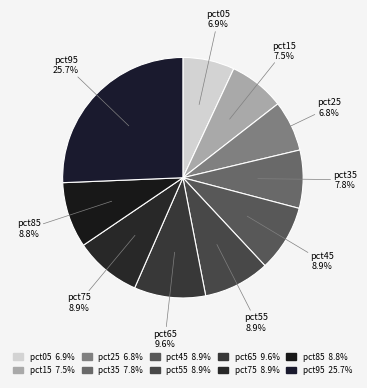

How many slices are in this pie chart?

10